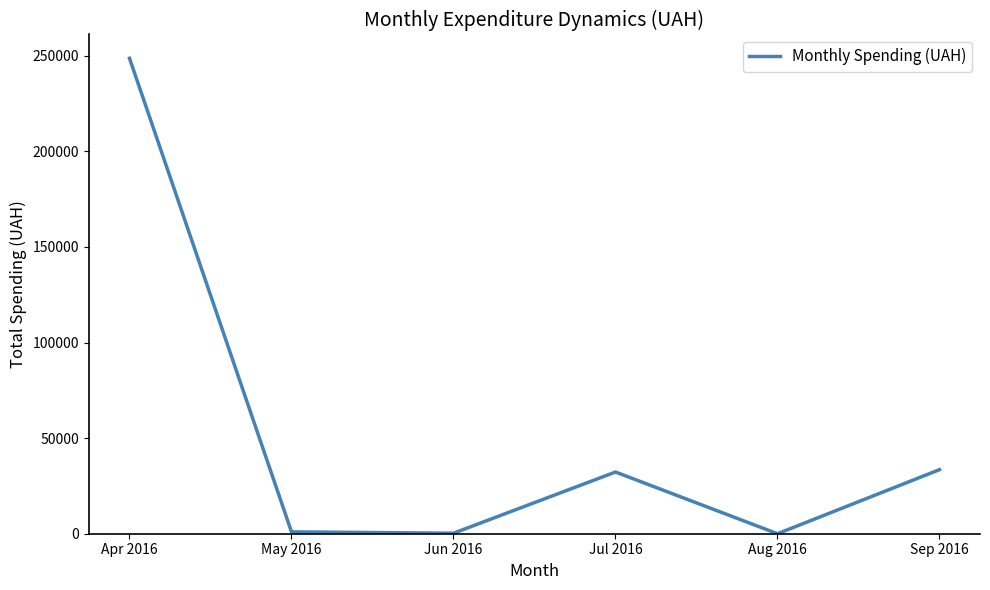

What is the maximum value shown in the chart?

248651.5